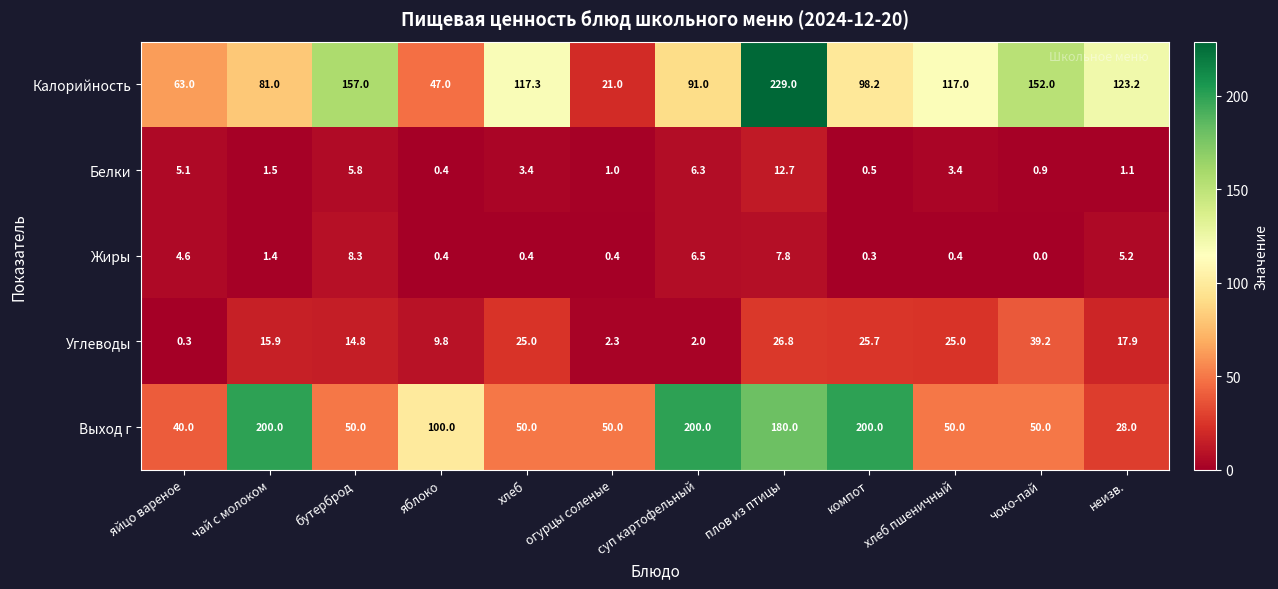

True or false: Жиры has a value of 7.8 at плов из птицы.

True